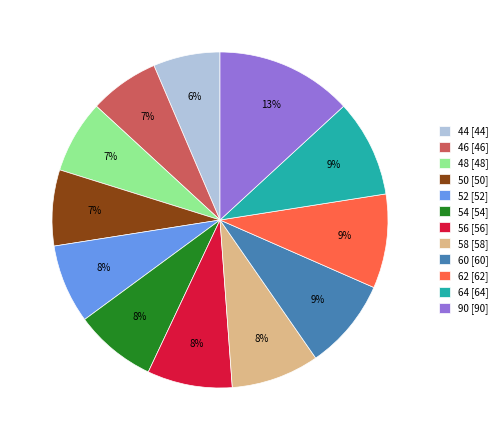

Count the number of slices in the pie.

12